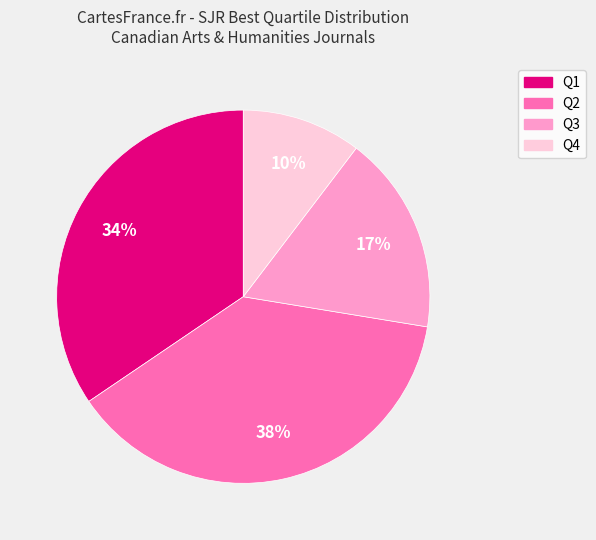

To the nearest percent, what is the difference between the largest and smallest slice percentages?

28%